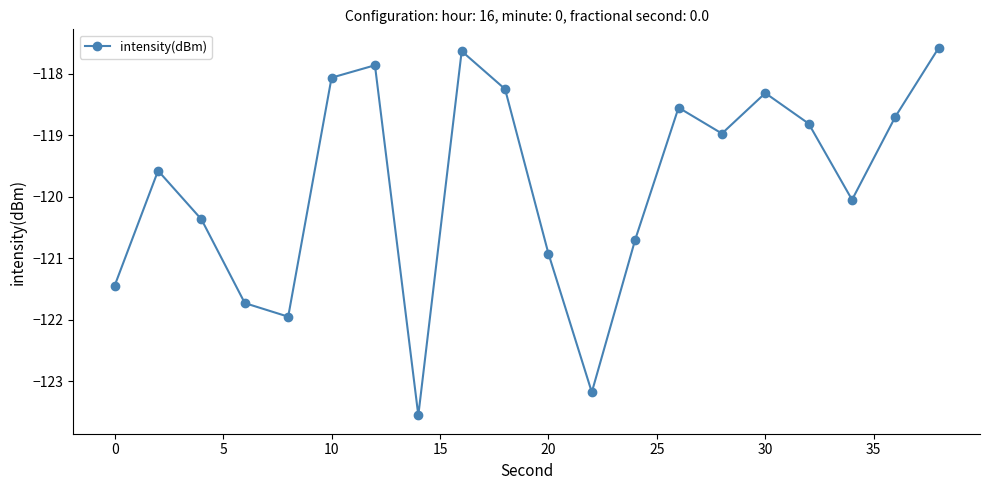

What is the smallest value displayed?

-123.6